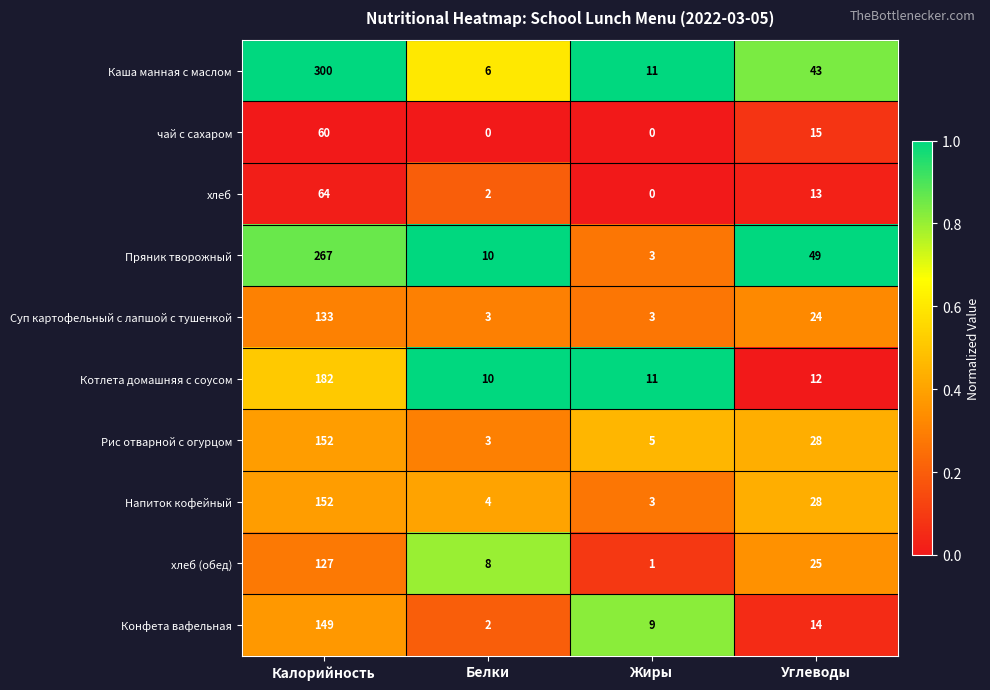

Is it true that хлеб (обед) equals 2 at Жиры?

False